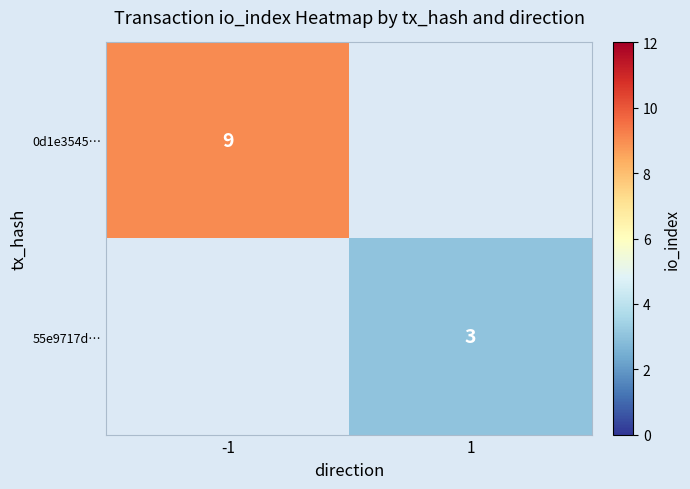

The value of 0d1e3545… at -1 is 13. True or false?

False